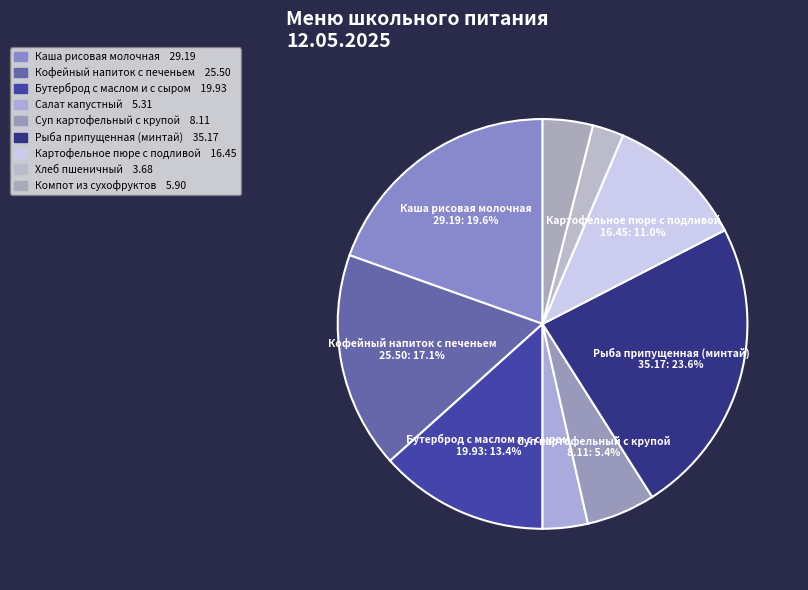

How many slices are in this pie chart?

9